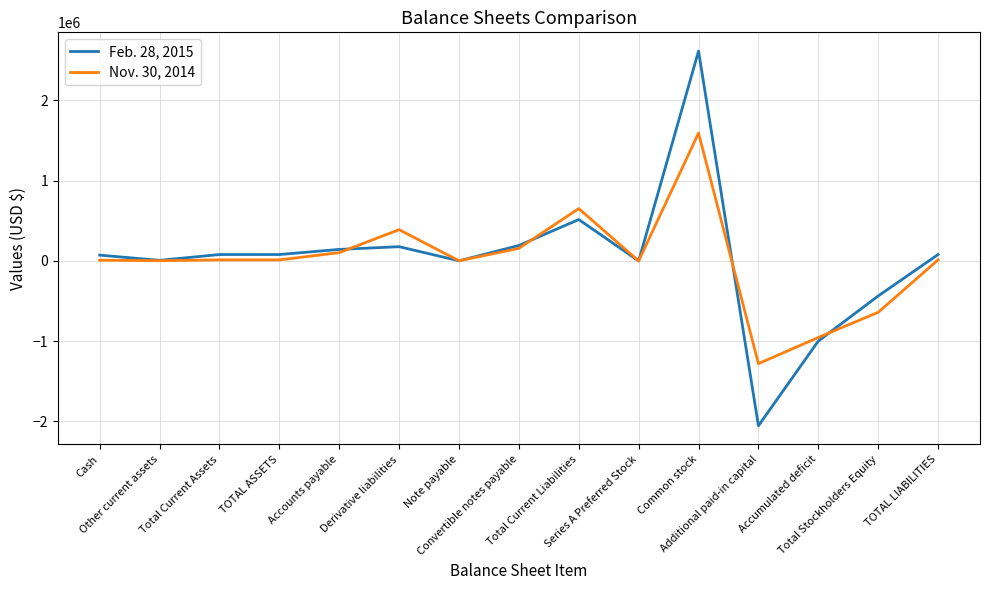

What is the total value across all series at Convertible notes payable?

349714